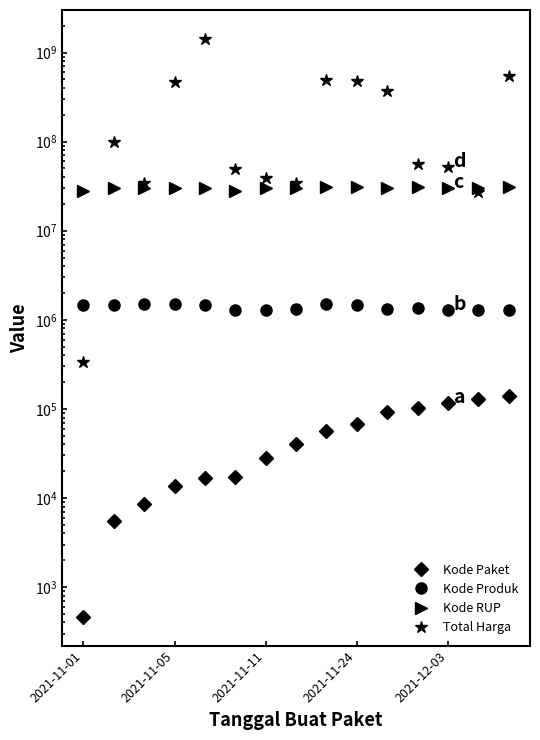

Rank the categories by Kode Produk value from lowest to highest.

12, 5, 6, 13, 14, 7, 10, 11, 2021-11-05, 2021-11-01, 2021-12-03, 9, 2021-11-11, 8, 2021-11-24